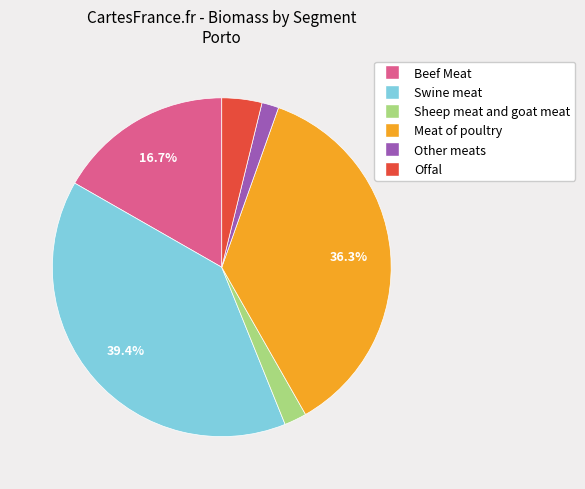

Is there any slice that represents more than half of the pie?

No